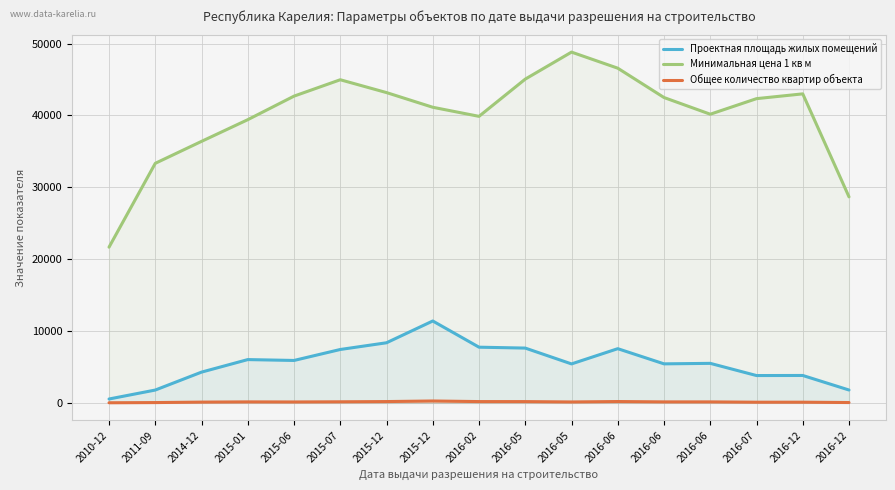

Reading right to left, extract all data points from this chart.

Проектная площадь жилых помещений: 2016-12=1786.3	2016-12=3809.3	2016-07=3798.7	2016-06=5495.0	2016-06=5426.3	2016-06=7537.7	2016-05=5418.3	2016-05=7621.0	2016-02=7745.0	2015-12=11391.3	2015-12=8360.7	2015-07=7425.7	2015-06=5898.7	2015-01=6019.7	2014-12=4275.3	2011-09=1781.7	2010-12=534.3
Минимальная цена 1 кв м: 2016-12=28665.7	2016-12=42999.0	2016-07=42333.3	2016-06=40166.3	2016-06=42489.0	2016-06=46571.7	2016-05=48808.3	2016-05=45052.3	2016-02=39869.7	2015-12=41133.3	2015-12=43176.0	2015-07=44962.3	2015-06=42683.0	2015-01=39407.0	2014-12=36387.3	2011-09=33333.3	2010-12=21666.7
Общее количество квартир объекта: 2016-12=43.7	2016-12=91.3	2016-07=89.3	2016-06=133.3	2016-06=133.7	2016-06=182.0	2016-05=124.0	2016-05=172.7	2016-02=176.3	2015-12=257.7	2015-12=177.7	2015-07=146.3	2015-06=123.0	2015-01=134.0	2014-12=102.7	2011-09=38.7	2010-12=11.0